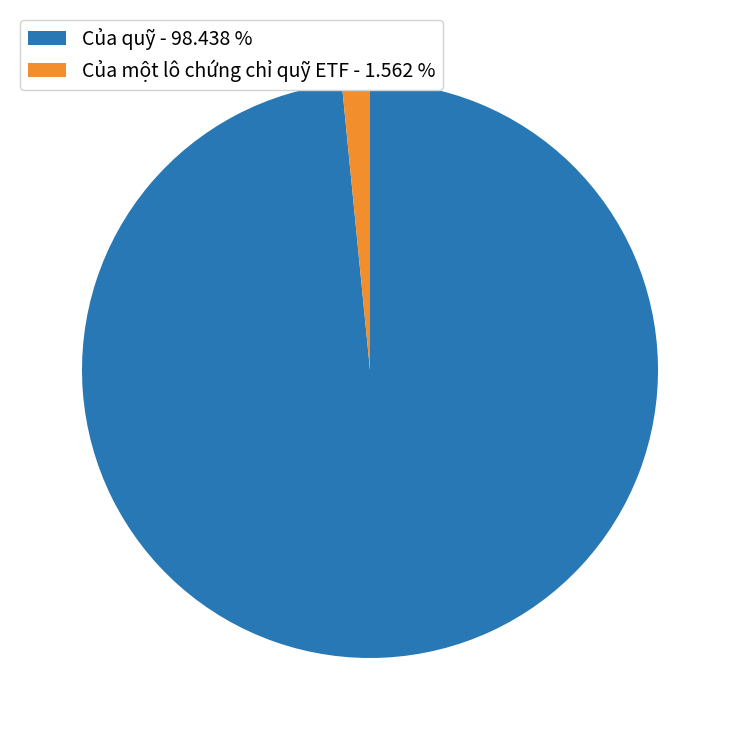

What is the majority slice?

Của quỹ